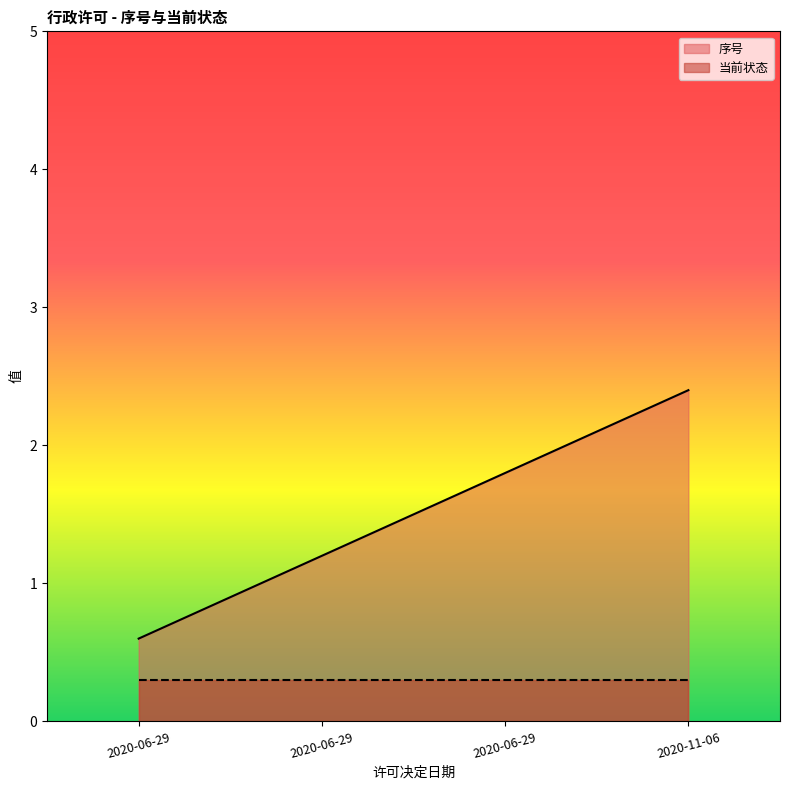

What is the label of the 2nd point from the left?

2020-06-29